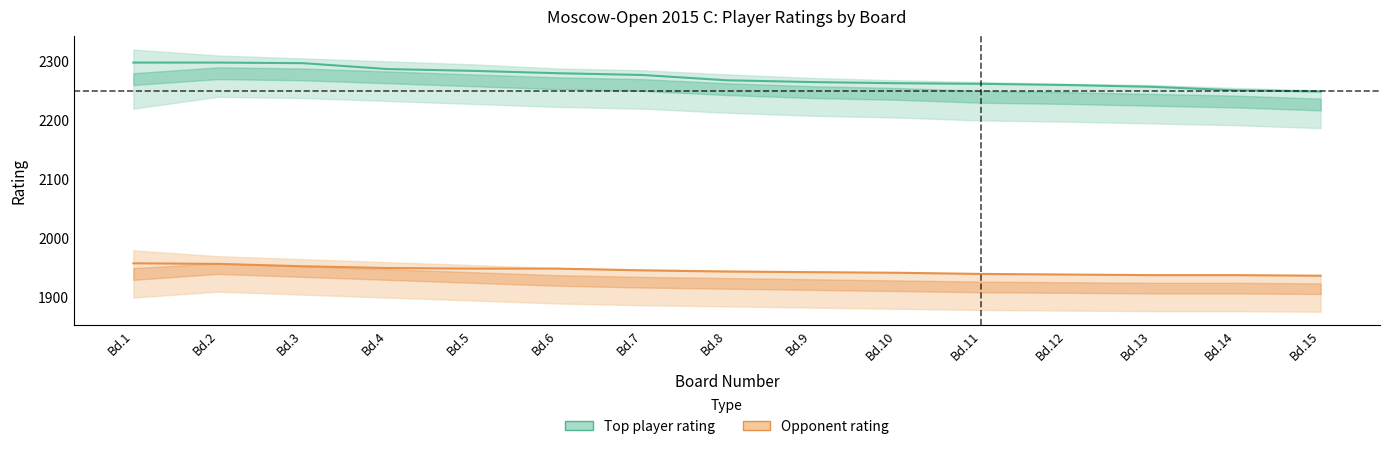

List the series in order of their peak value, lowest first.

Opponent rating, Top player rating